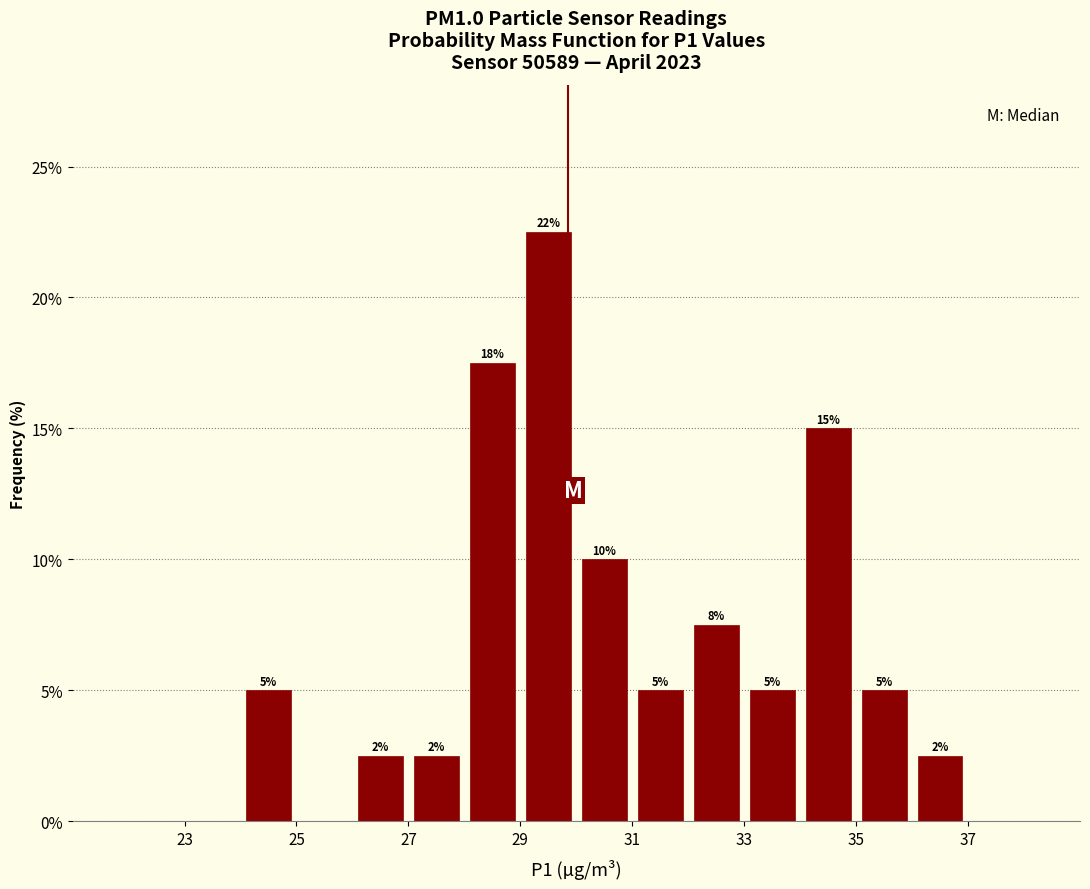

Which range on the x-axis has the tallest bar?

29 to 30